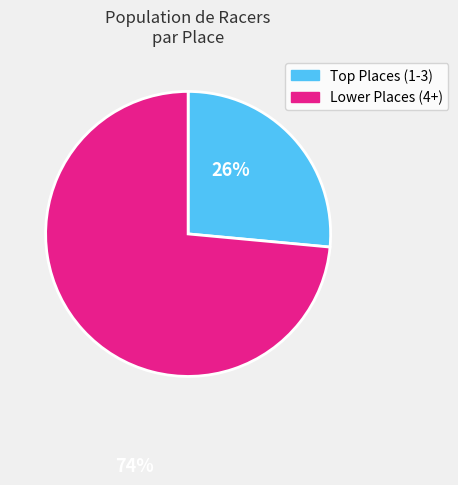

Is there a majority slice in this chart?

Yes